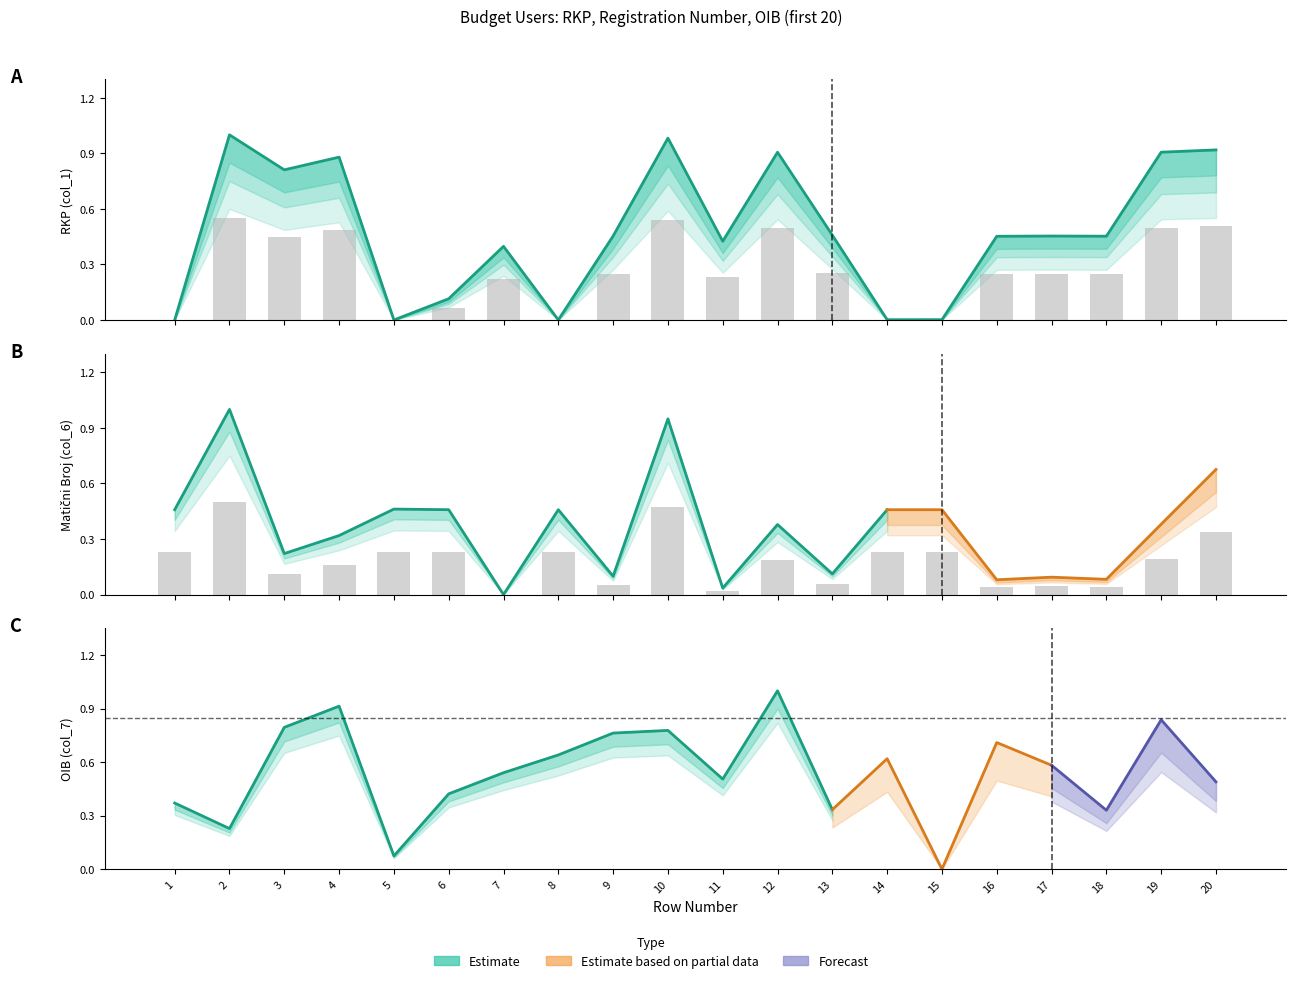

What is the difference between the highest and lowest values at 7?

0.2